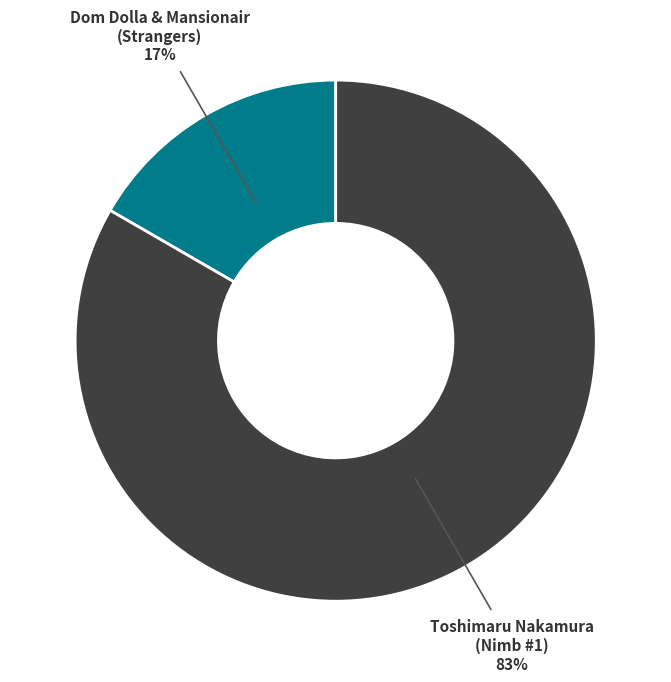

Is there a majority slice in this chart?

Yes